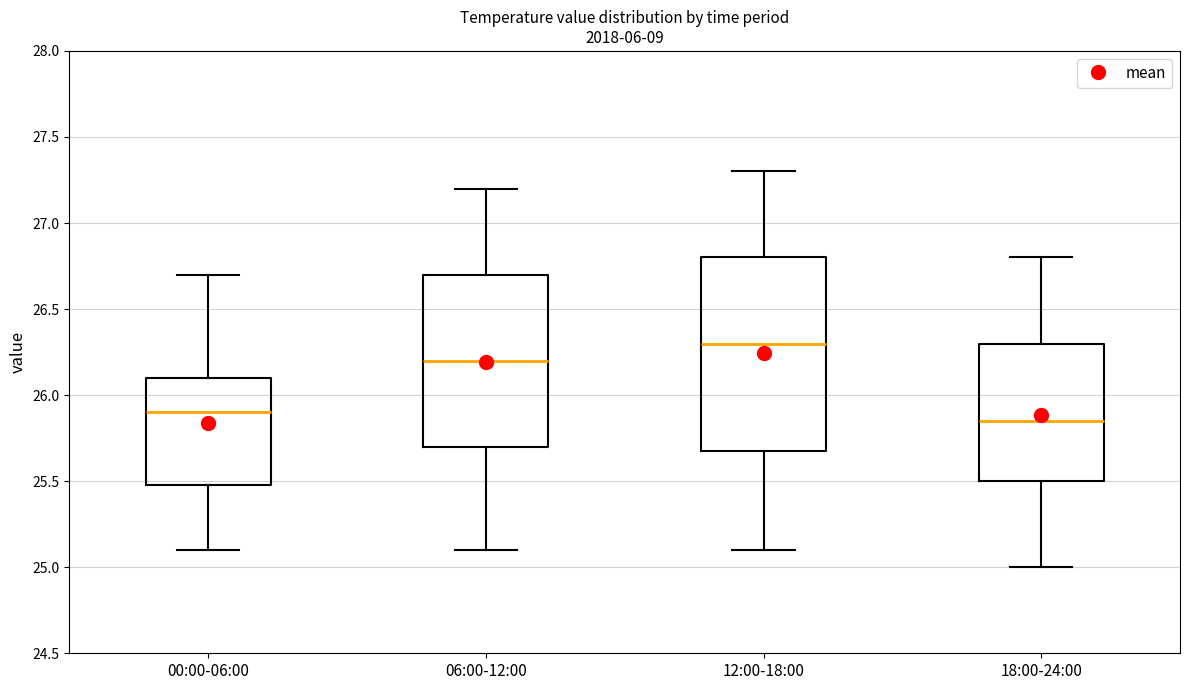

Where is the upper edge of the box for 12:00-18:00 on the y-axis? The values are not printed on the chart, so give them approximately, as read against the axis.

26.80